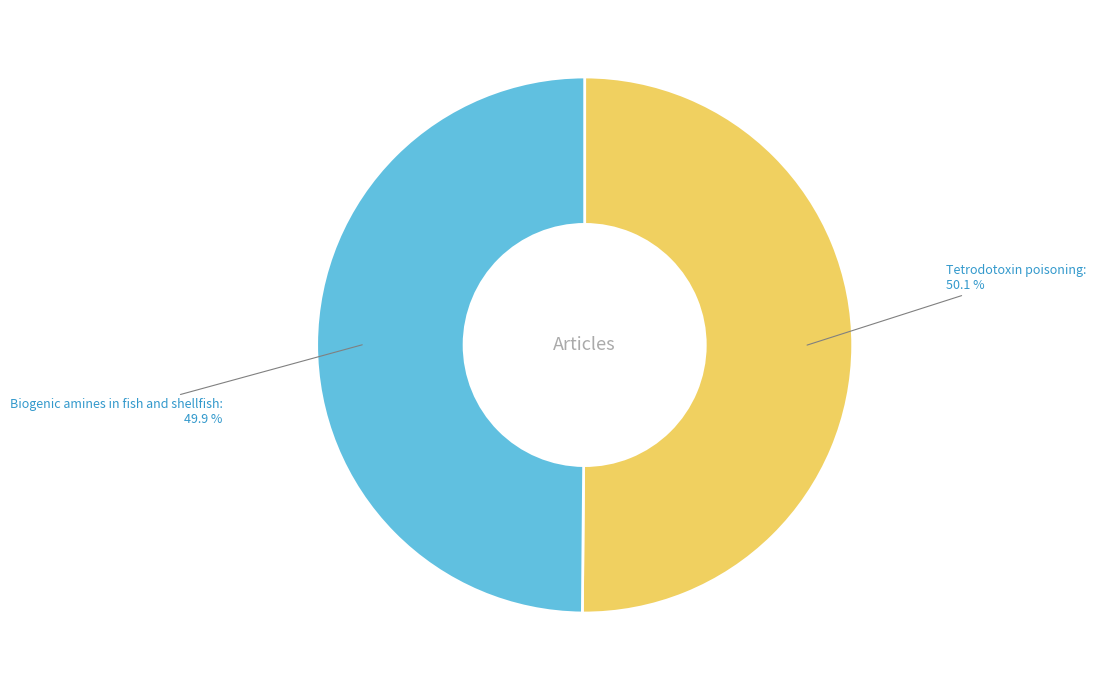

Approximately how many times larger is the value at Tetrodotoxin poisoning compared to Biogenic amines in fish and shellfish?

1.0